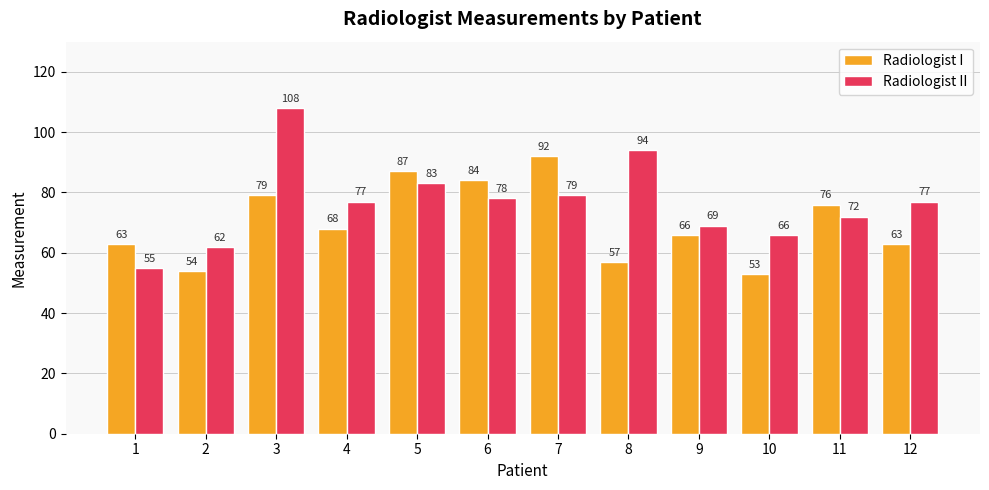

Reading left to right, extract all data points from this chart.

Radiologist I: 63	54	79	68	87	84	92	57	66	53	76	63
Radiologist II: 55	62	108	77	83	78	79	94	69	66	72	77